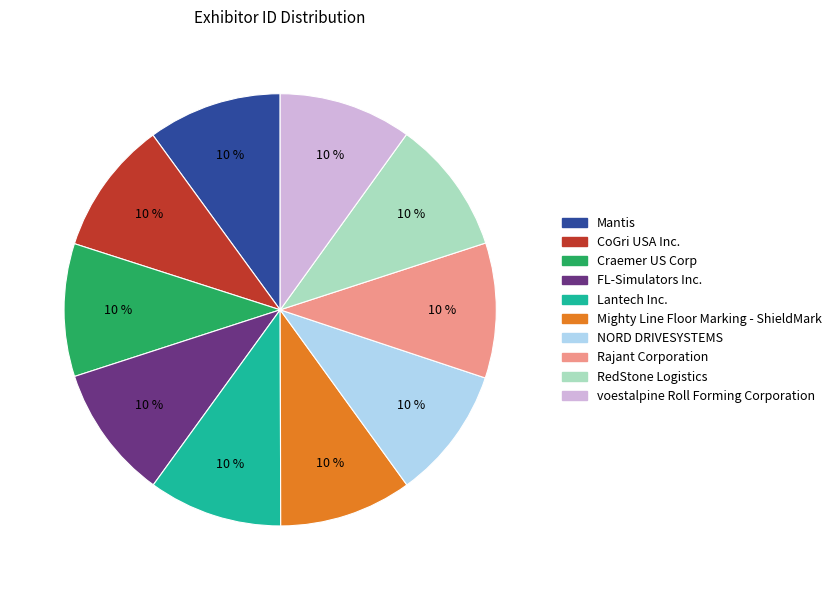

To the nearest percent, what percentage of the pie is NORD DRIVESYSTEMS?

10%